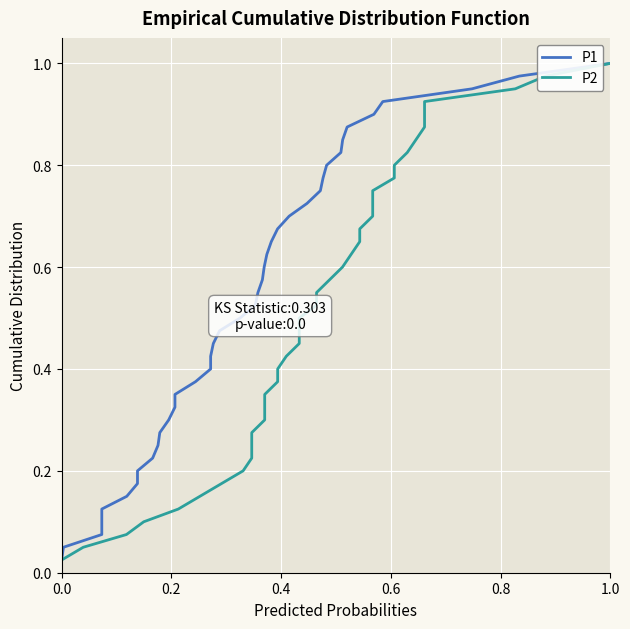

Is the value of P2 at 8 greater than the value of P1 at 6?

Yes